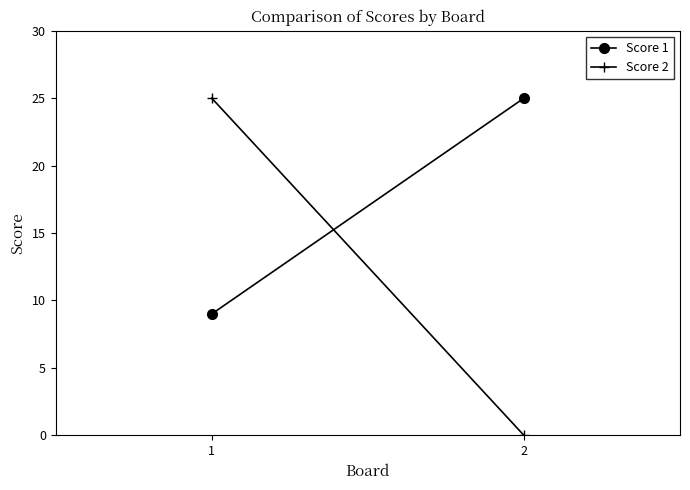

Count the Score 1 values in the range 9 to 25.

2